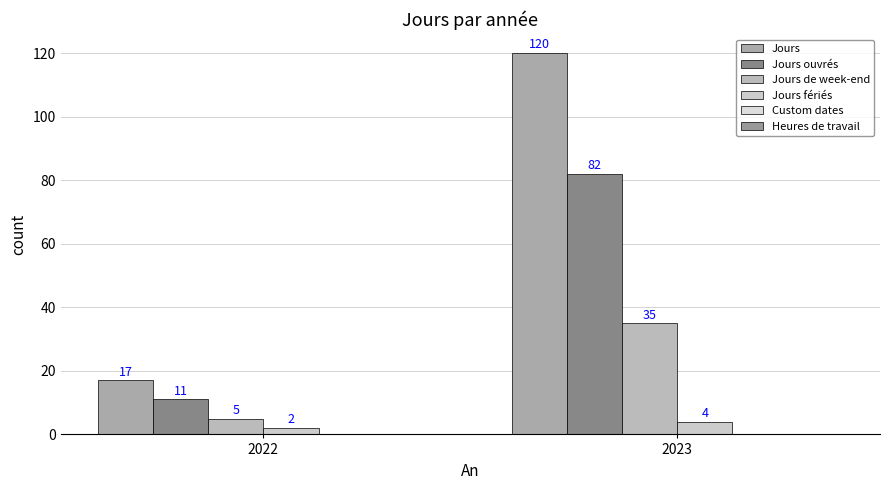

Reading left to right, extract all data points from this chart.

Jours: 17	120
Jours ouvrés: 11	82
Jours de week-end: 5	35
Jours fériés: 2	4
Custom dates: 0	0
Heures de travail: 0	0